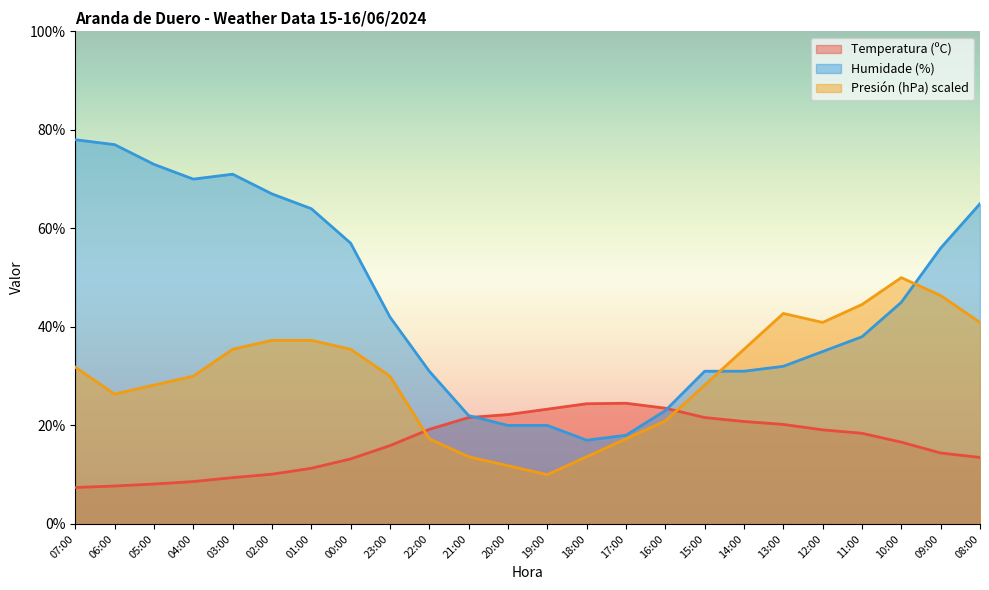

How many interior local peaks does the Presión (hPa) offset series have?

2